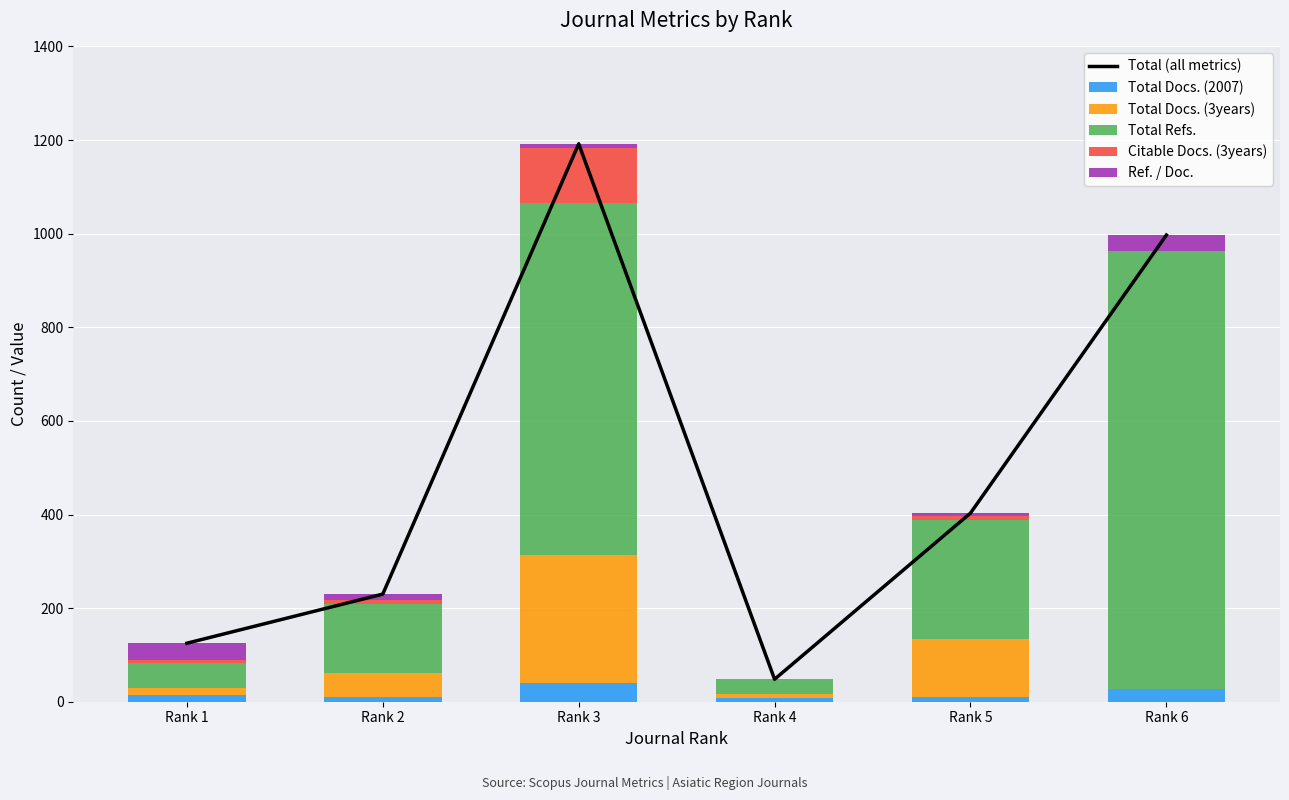

At which label does Total Refs. first exceed 253?

Rank 3